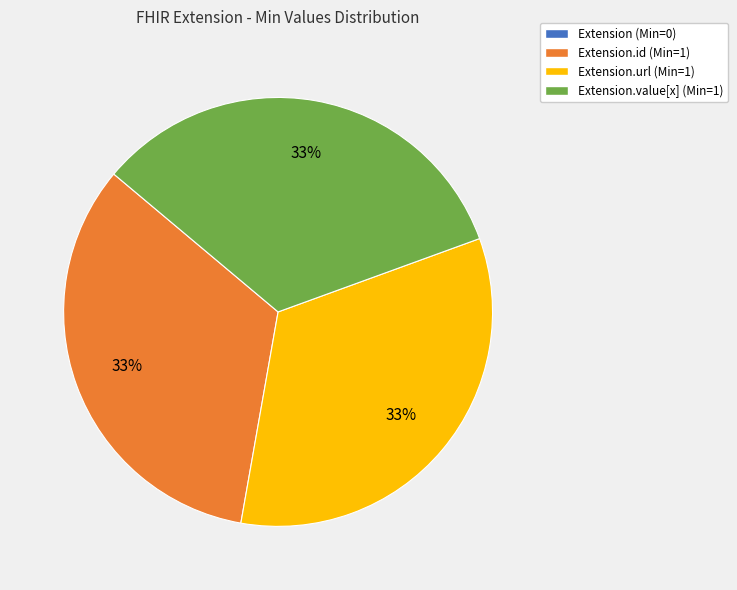

To the nearest percent, what is the difference between the largest and smallest slice percentages?

33%